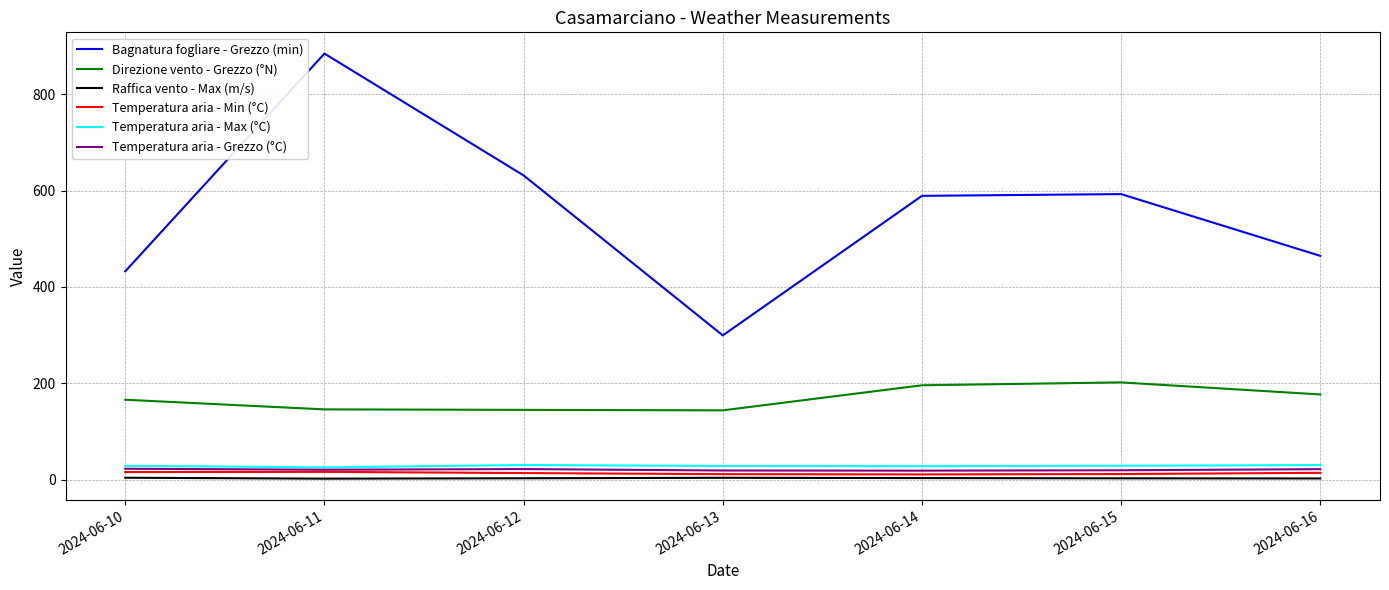

Read the Temperatura aria - Max (°C) value at 2024-06-16.

30.5